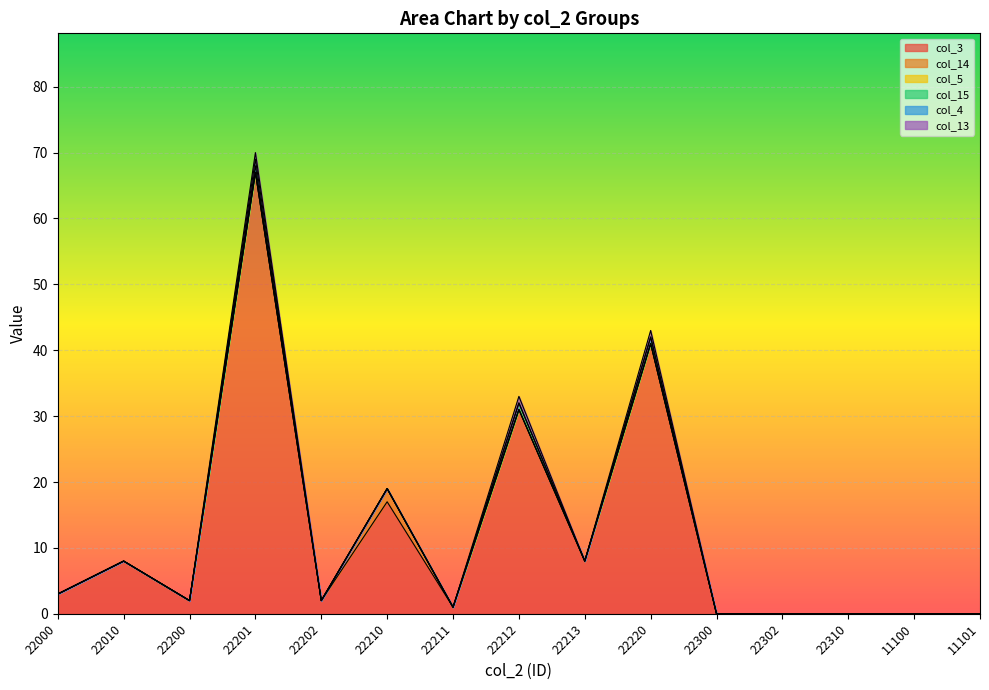

Reading right to left, transcribe all the data shown in this chart.

col_3: 11101=0	11100=0	22310=0	22302=0	22300=0	22220=41	22213=8	22212=31	22211=1	22210=17	22202=2	22201=67	22200=2	22010=8	22000=3
col_14: 11101=0	11100=0	22310=0	22302=0	22300=0	22220=0	22213=0	22212=0	22211=0	22210=2	22202=0	22201=0	22200=0	22010=0	22000=0
col_5: 11101=0	11100=0	22310=0	22302=0	22300=0	22220=0	22213=0	22212=0	22211=0	22210=0	22202=0	22201=0	22200=0	22010=0	22000=0
col_15: 11101=0	11100=0	22310=0	22302=0	22300=0	22220=1	22213=0	22212=1	22211=0	22210=0	22202=0	22201=1	22200=0	22010=0	22000=0
col_4: 11101=0	11100=0	22310=0	22302=0	22300=0	22220=0	22213=0	22212=0	22211=0	22210=0	22202=0	22201=1	22200=0	22010=0	22000=0
col_13: 11101=0	11100=0	22310=0	22302=0	22300=0	22220=1	22213=0	22212=1	22211=0	22210=0	22202=0	22201=1	22200=0	22010=0	22000=0